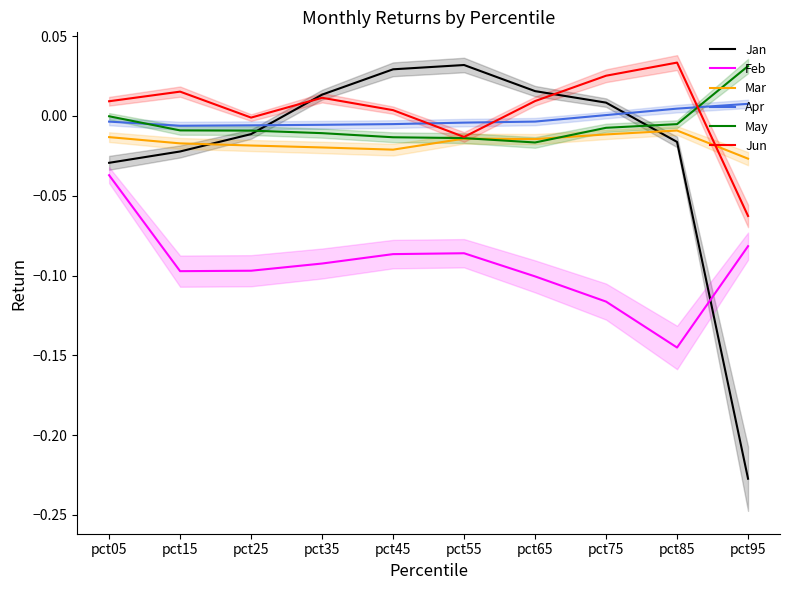

At which category does the chart reach its minimum across all series?

pct95